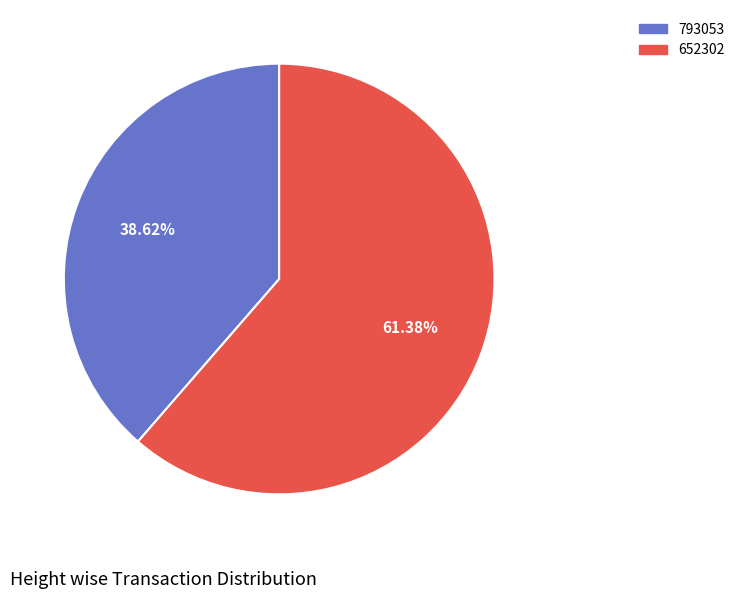

True or false: 793053 accounts for 39% of the total.

True